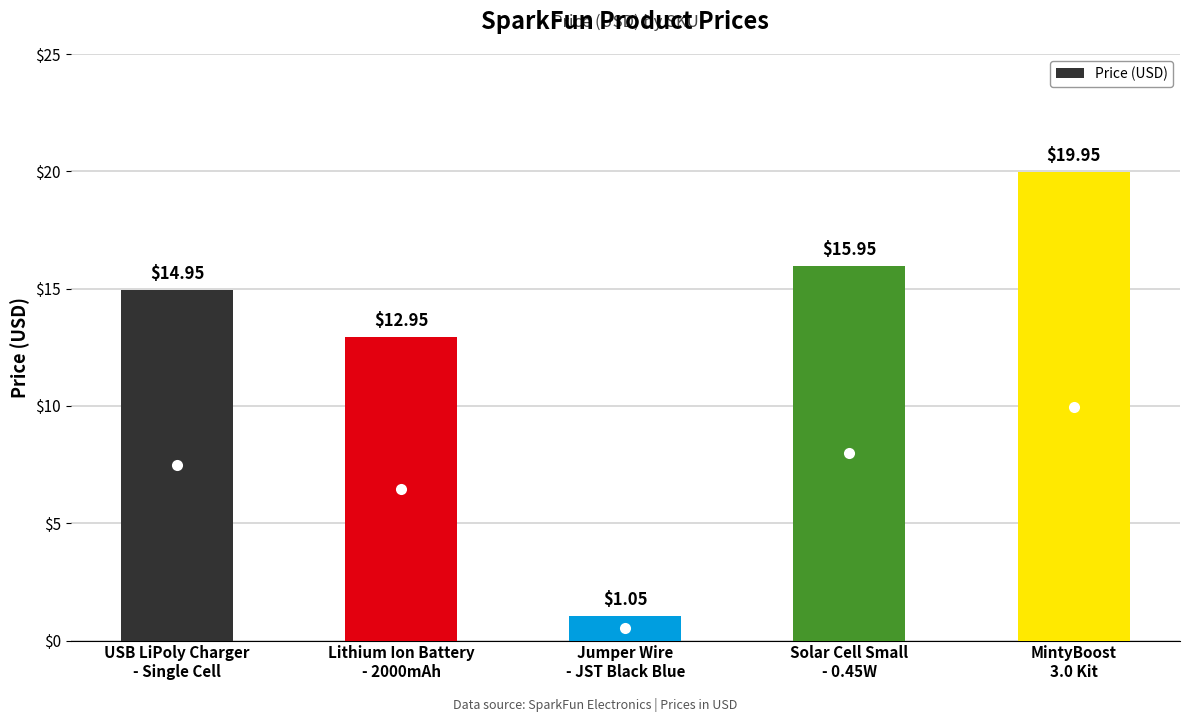

Approximately how many times larger is the value at Solar Cell Small
- 0.45W compared to MintyBoost
3.0 Kit?

0.8